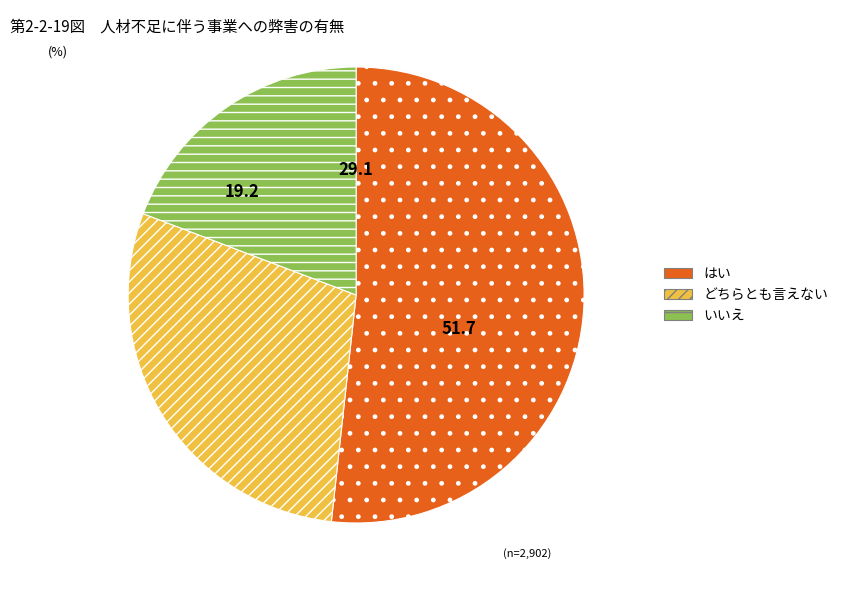

Which category has the smallest portion of the pie?

いいえ